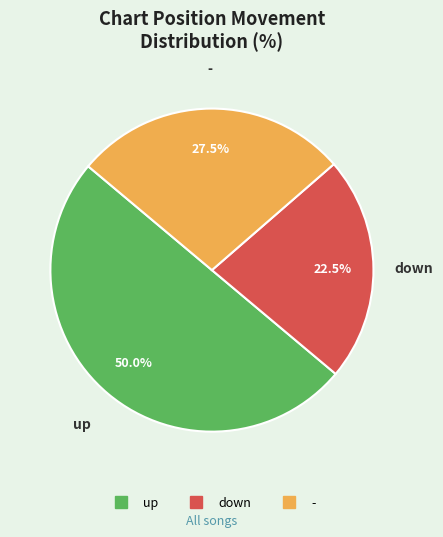

Is it true that up is 58% of the pie?

False